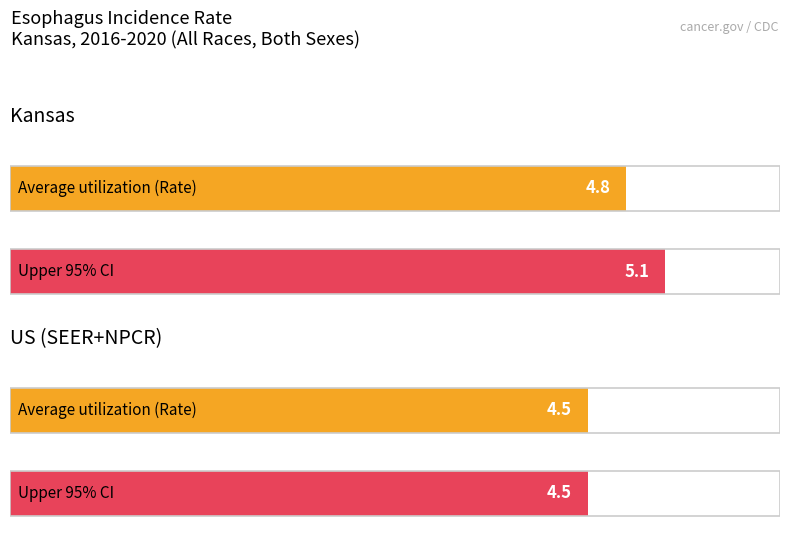

The Lower 95% CI series shows 1.2 at US (SEER+NPCR). True or false?

False